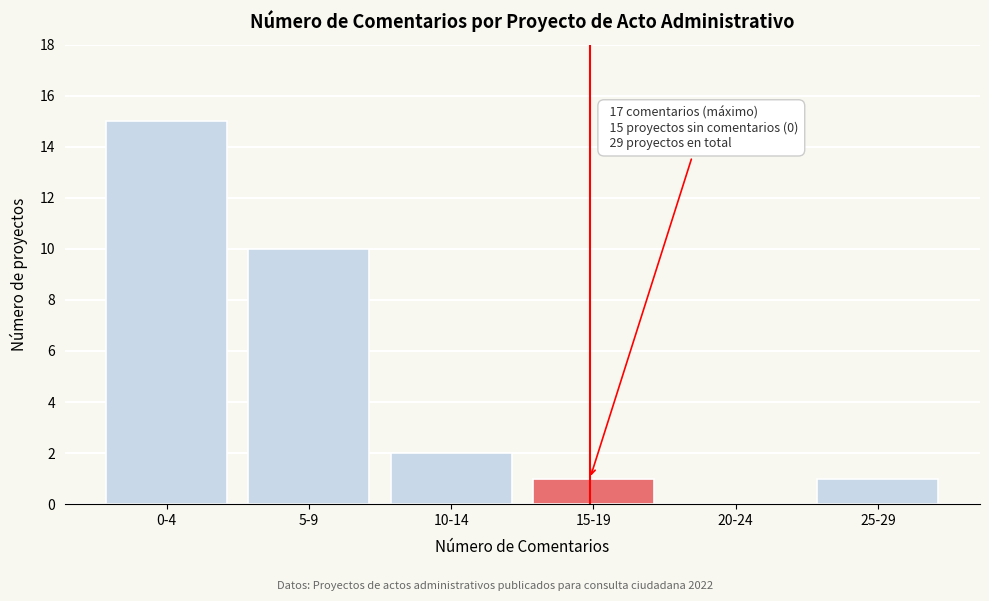

Reading right to left, list all the values displayed in this chart.

25-29=1	20-24=0	15-19=1	10-14=2	5-9=10	0-4=15